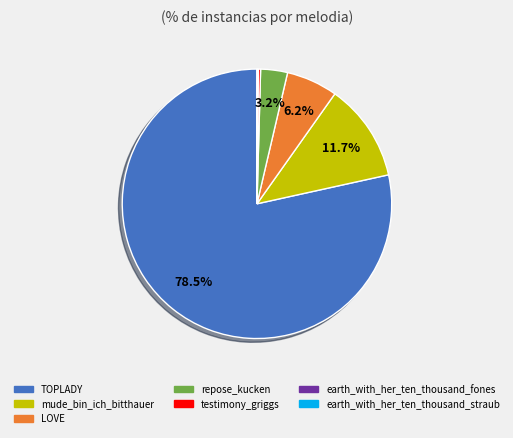

Which category has the biggest portion of the pie?

TOPLADY